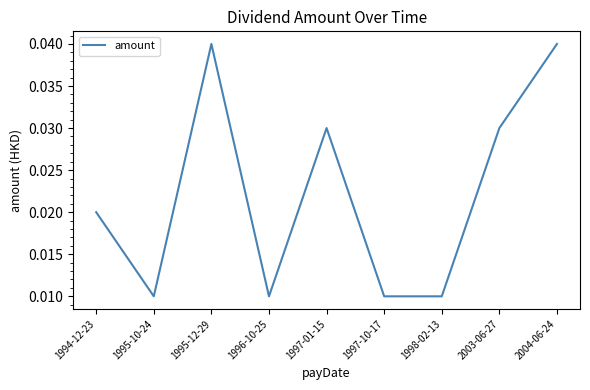

What position from the left is 1995-12-29?

3